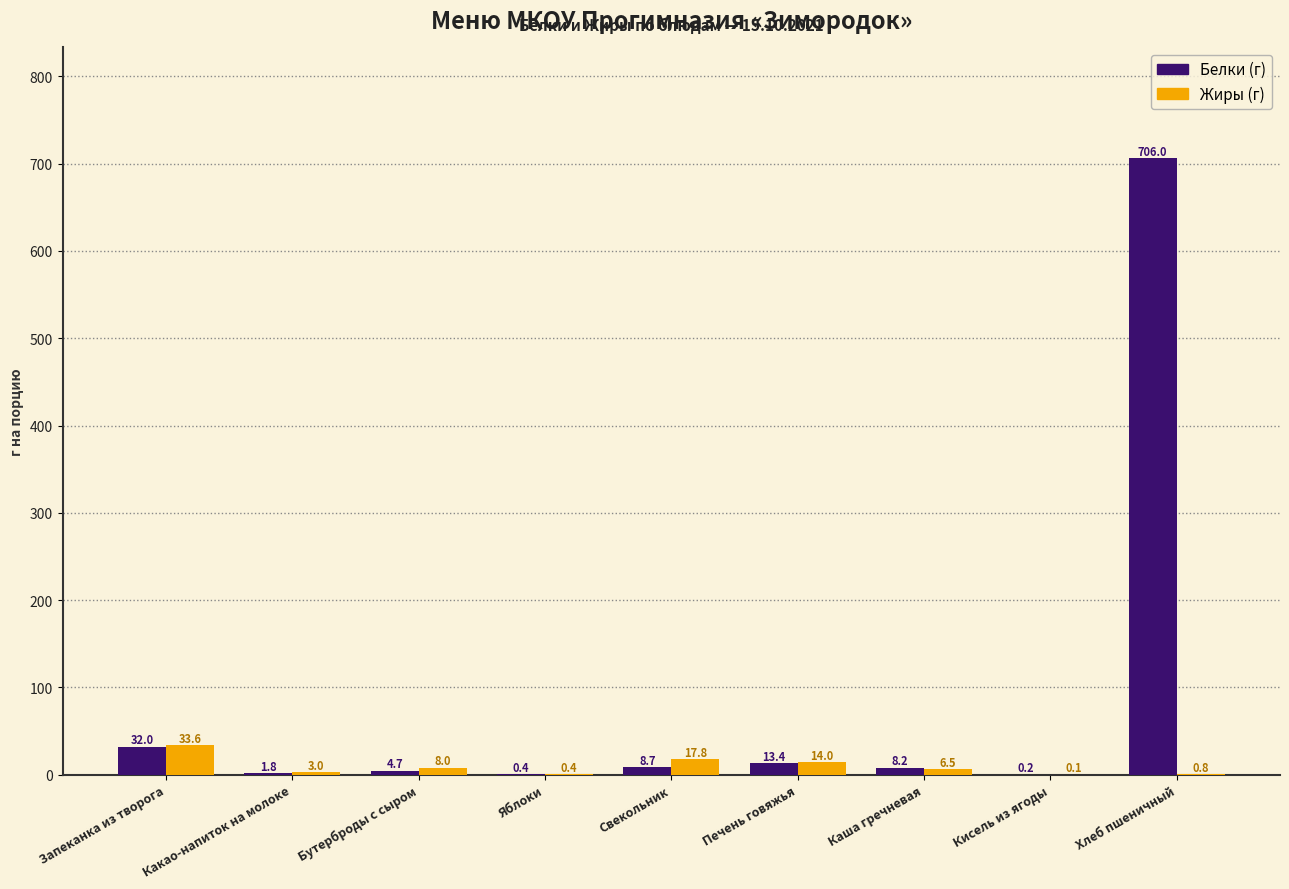

At which category is the sum across all series the highest?

Хлеб пшеничный